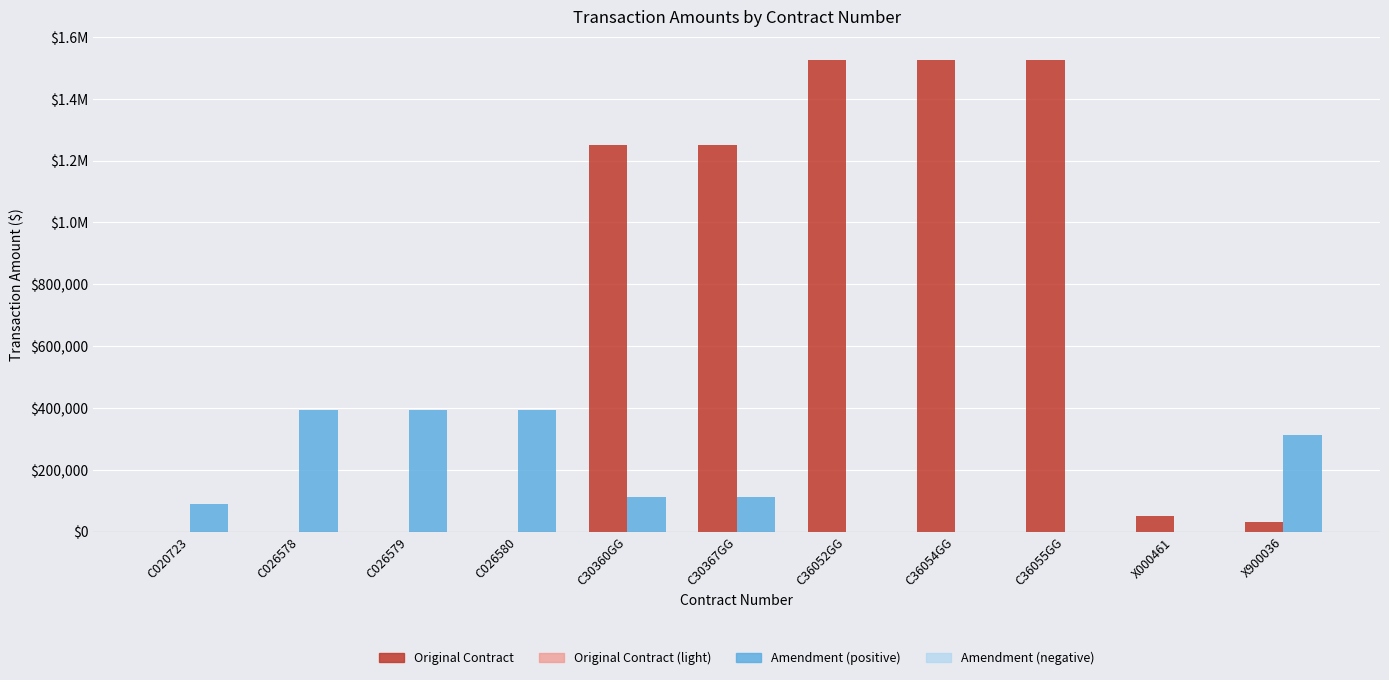

Are the bars grouped side by side (vs. stacked)?

Yes